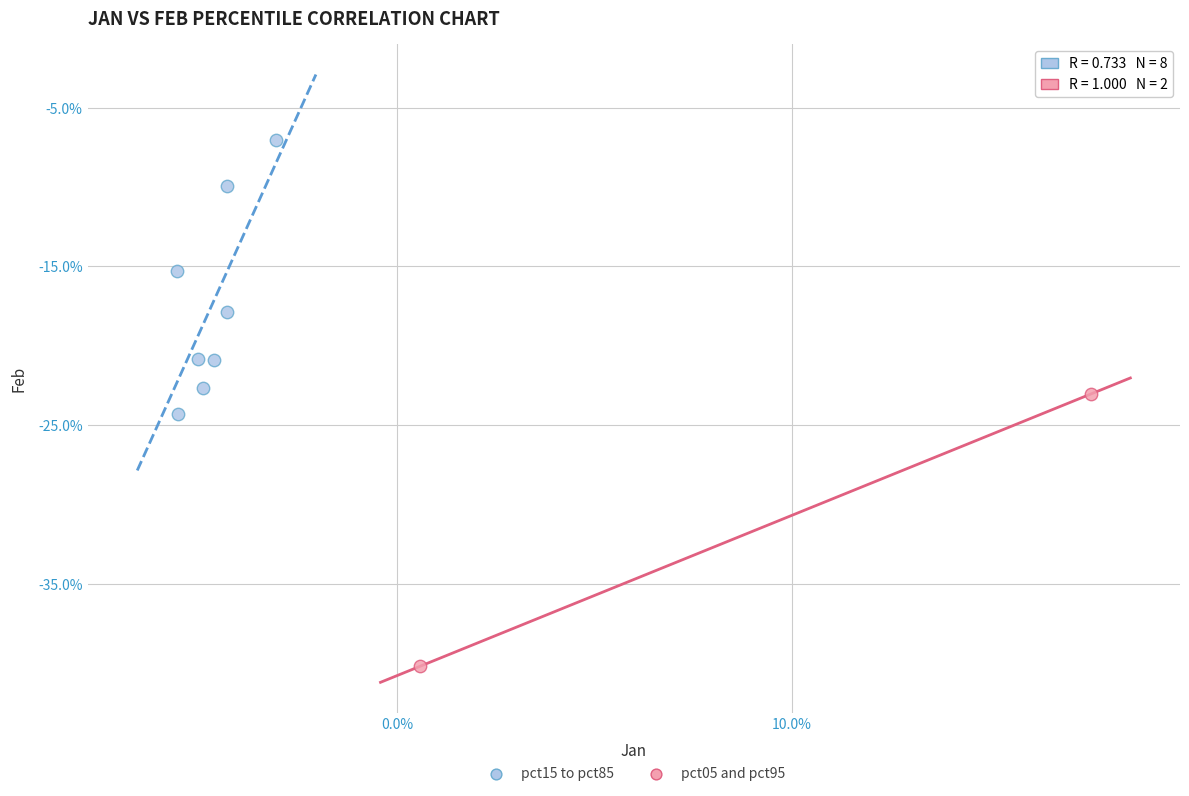

What are all the series names shown in the legend?

pct15 to pct85, pct05 and pct95